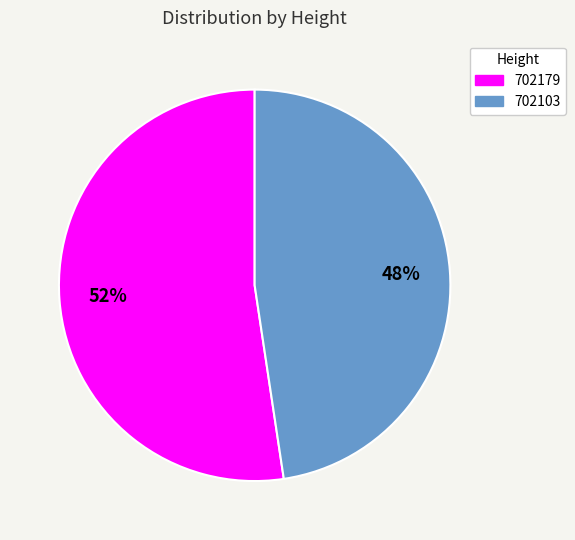

To the nearest percent, what is the combined percentage of 702179 and 702103?

100%